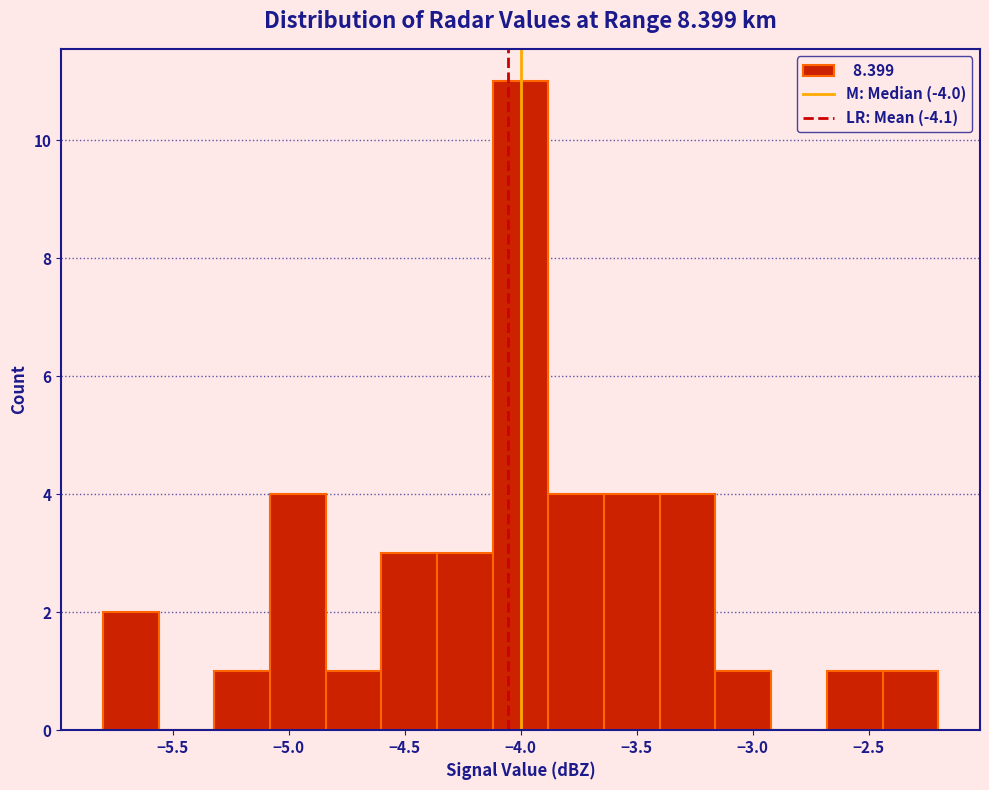

How tall is the bar that spans -4.12 to -3.88 on the x-axis? Neither the bar edges nor the heights are printed on the chart, so give them approximately, as read against the axes.

11